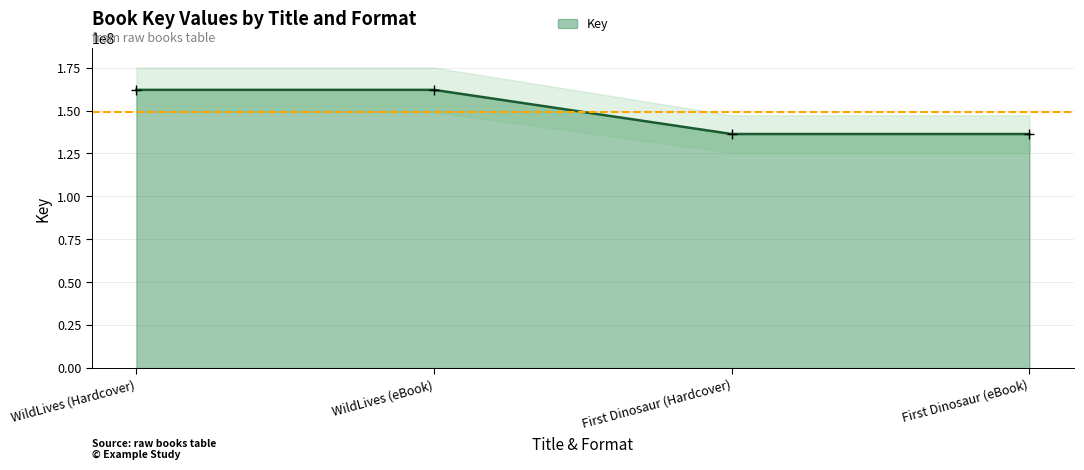

What is the difference between the second highest and minimum values?

25737159